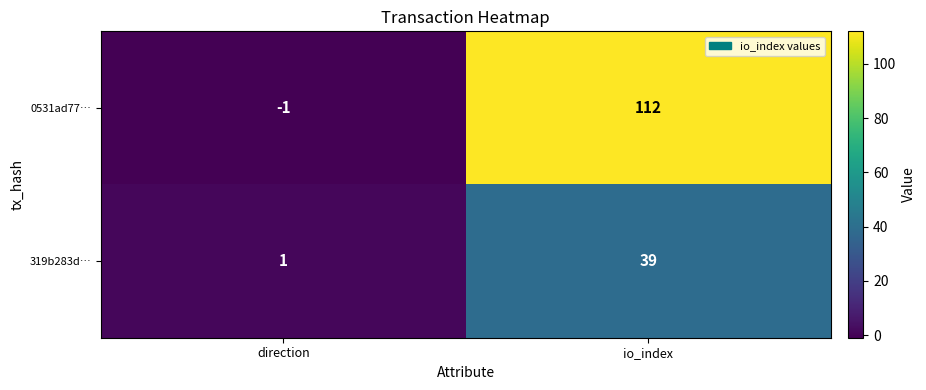

The value of 319b283d… at io_index is 63. True or false?

False